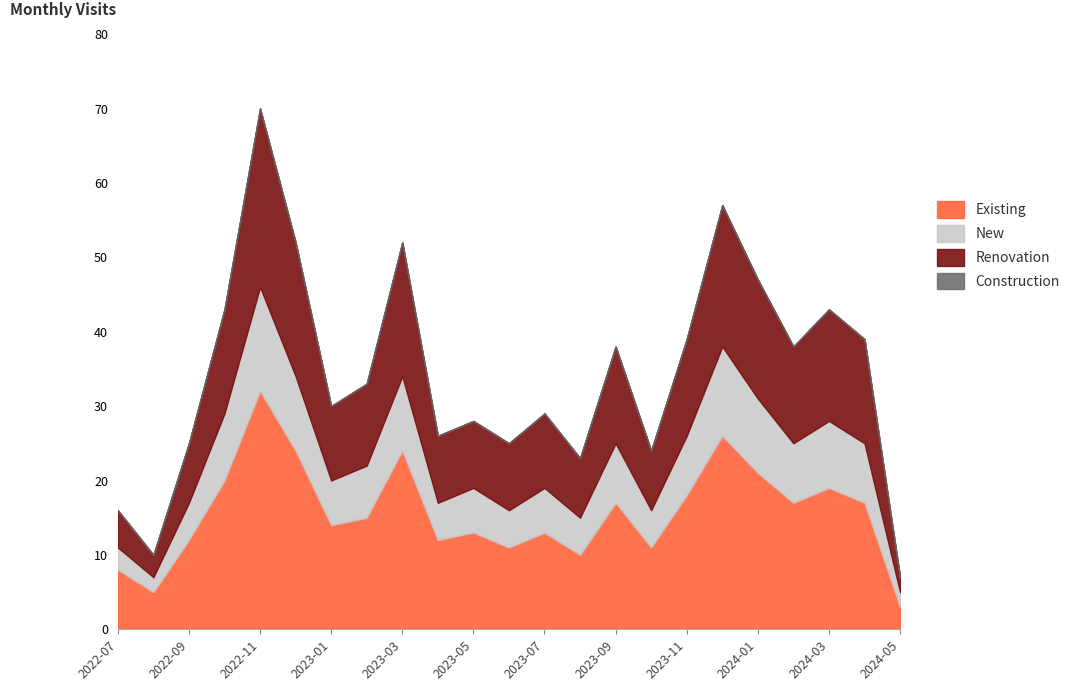

At which category does the chart reach its peak across all series?

2022-11